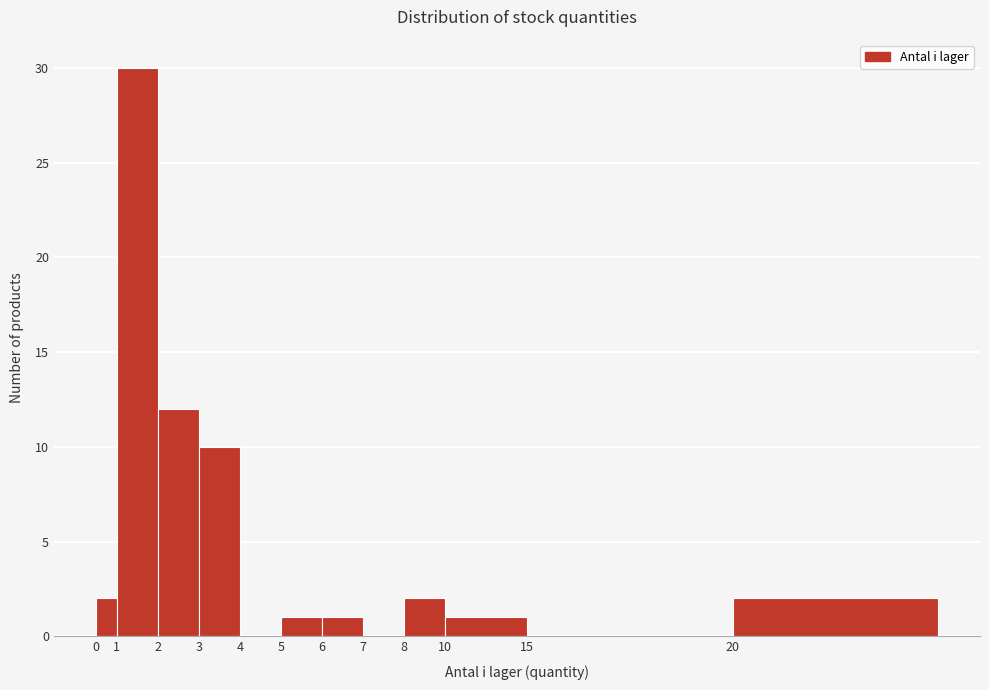

Reading left to right, extract all data points from this chart.

0=2	1=30	2=12	3=10	4=0	5=1	6=1	7=0	8=2	10=1	15=0	20=2